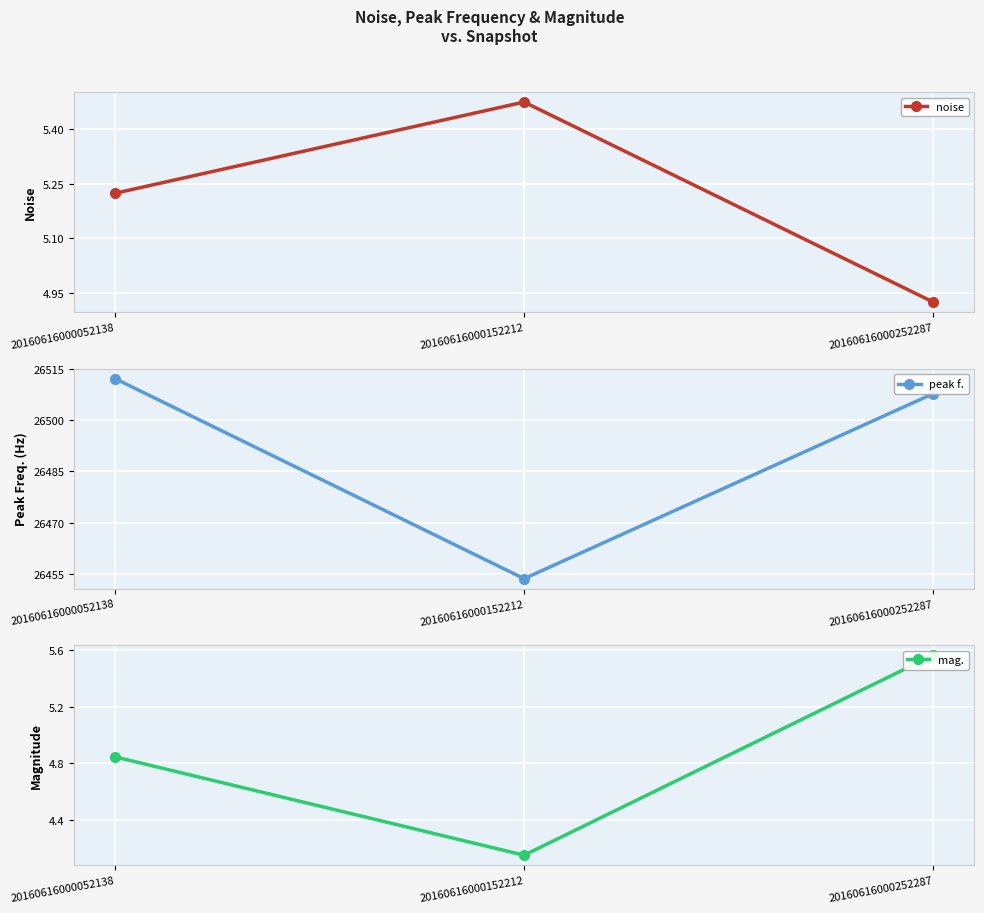

What are all the series names shown in the legend?

noise, peak f., mag.